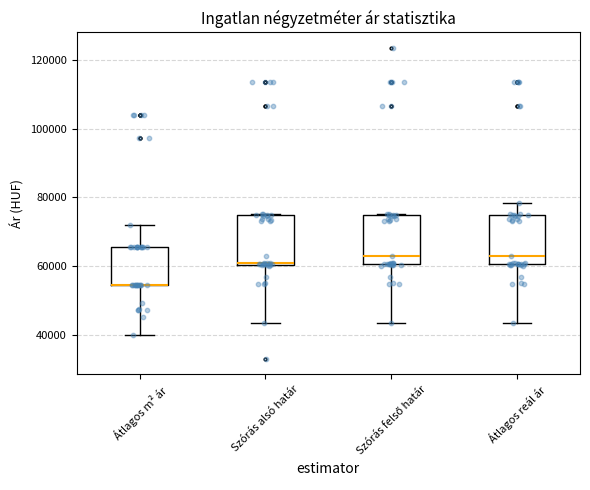

Reading left to right, transcribe this box plot: for each box, give where its median line is, the range the box spans, and where its two whiskers end, as read against the y-axis. The values are not printed on the chart, so give them approximately, as read against the axis.

Átlagos m² ár: median 54000 (drawn on the box's lower edge), box 54000 to 66000, whiskers 40000 to 72000
Szórás alsó határ: median 60000, box 60000 to 74000, whiskers 44000 to 76000
Szórás felső határ: median 62000, box 60000 to 74000, whiskers 44000 to 76000
Átlagos reál ár: median 62000, box 60000 to 74000, whiskers 44000 to 78000